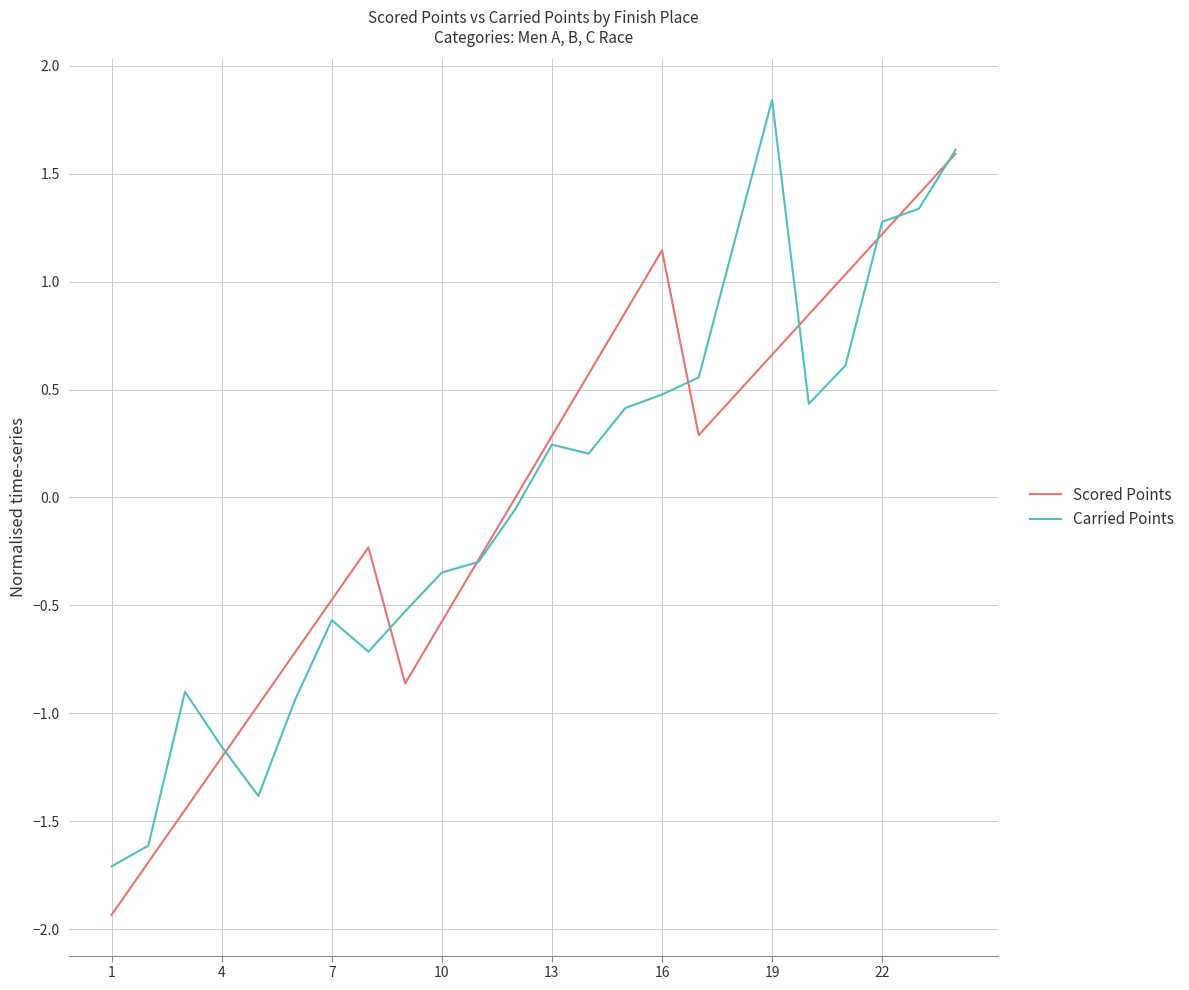

List the series in order of their peak value, lowest first.

Scored Points, Carried Points